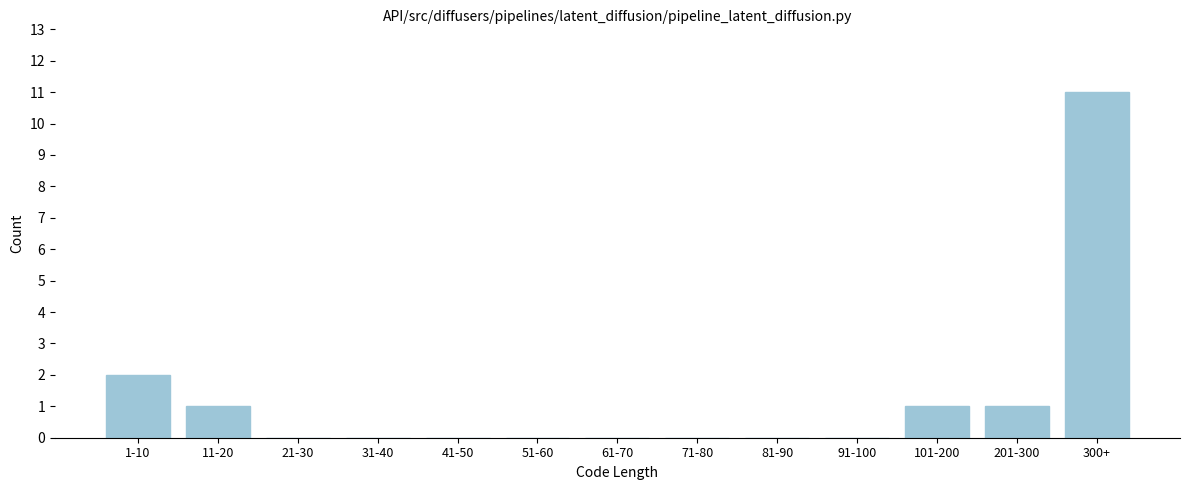

Reading right to left, what are all the values shown in this chart?

300+=11	201-300=1	101-200=1	91-100=0	81-90=0	71-80=0	61-70=0	51-60=0	41-50=0	31-40=0	21-30=0	11-20=1	1-10=2